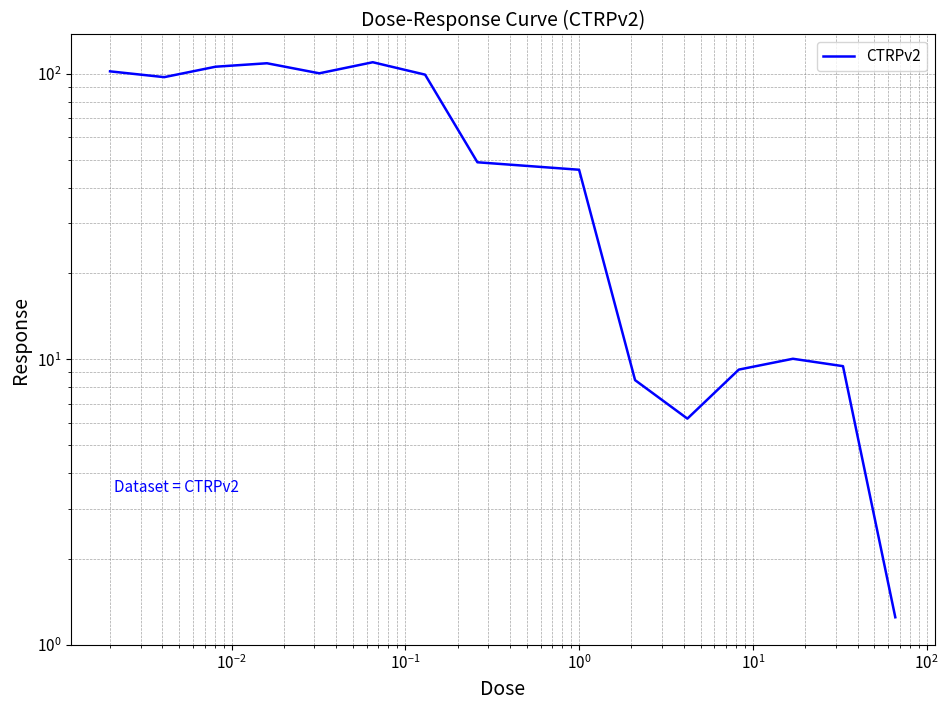

Is it true that the value at 10 is 9.1?

False